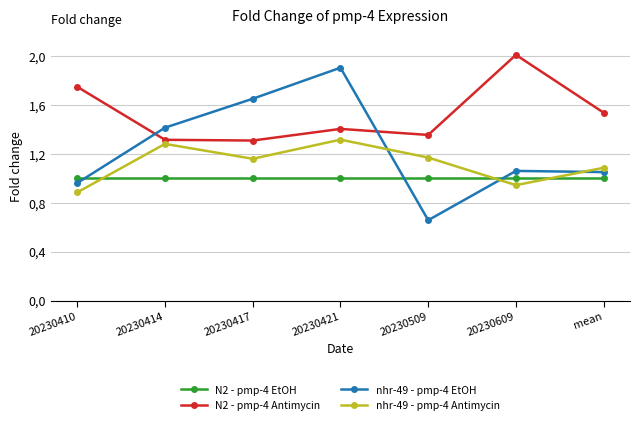

True or false: N2 - pmp-4 EtOH and N2 - pmp-4 Antimycin cross at least once.

False